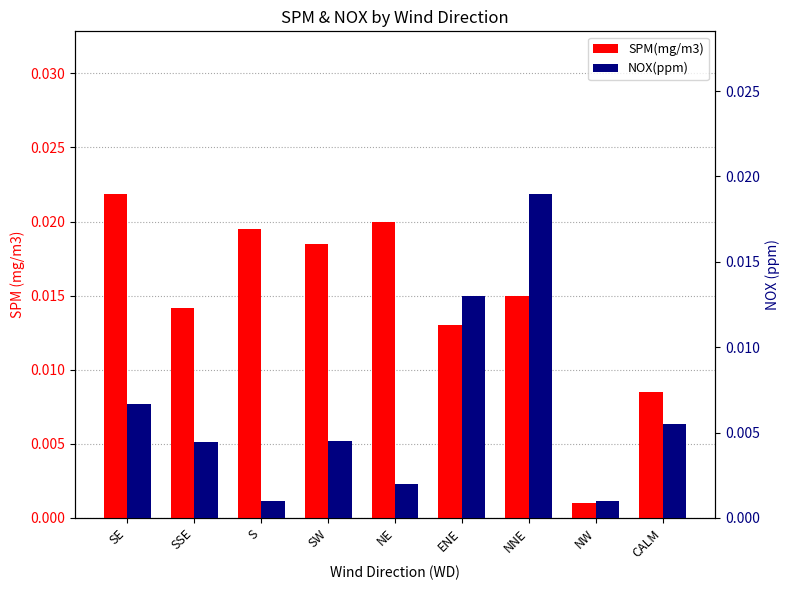

List the series in order of their overall mean, highest first.

SPM(mg/m3), NOX(ppm)